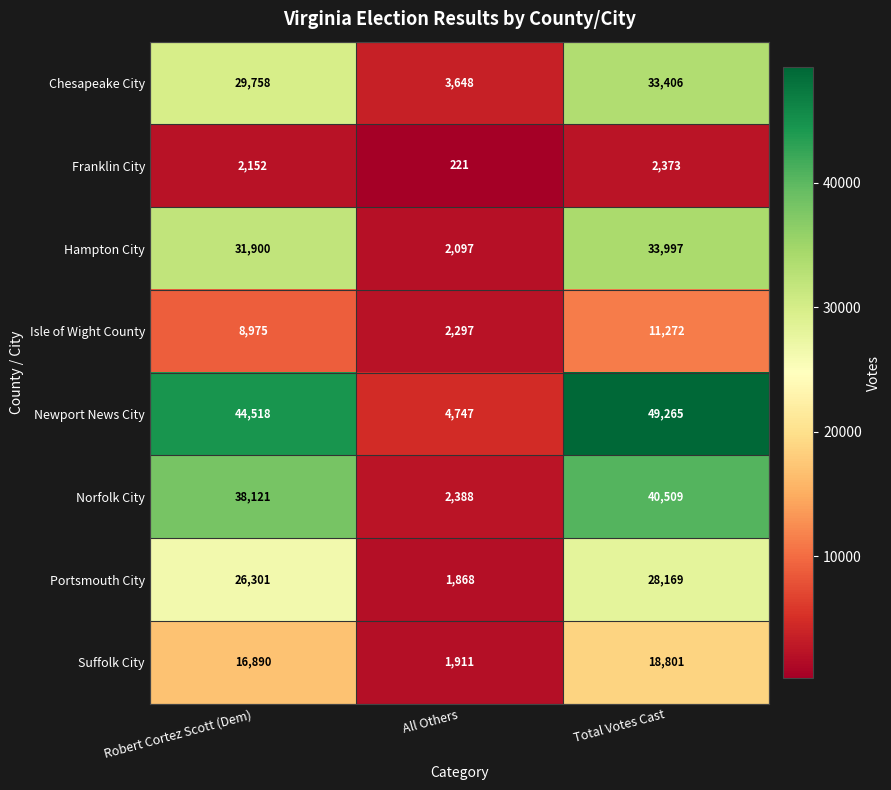

At which category is the sum across all series the highest?

Total Votes Cast